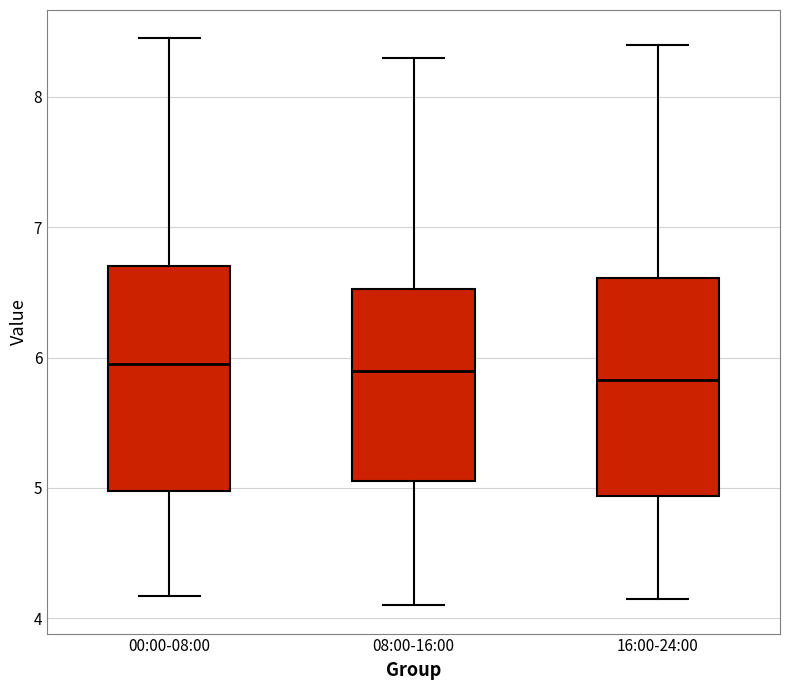

Reading left to right, read every box against the y-axis: the position of its median line, the range the box covers, and the ends of its whiskers. The values are not printed on the chart, so give them approximately, as read against the axis.

00:00-08:00: median 6.0, box 5.0 to 6.7, whiskers 4.2 to 8.5
08:00-16:00: median 5.9, box 5.1 to 6.5, whiskers 4.1 to 8.3
16:00-24:00: median 5.8, box 4.9 to 6.6, whiskers 4.2 to 8.4